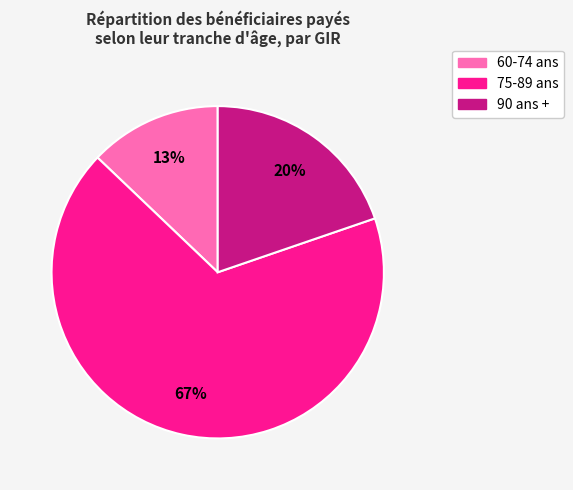

To the nearest percent, what is the average slice percentage?

33%